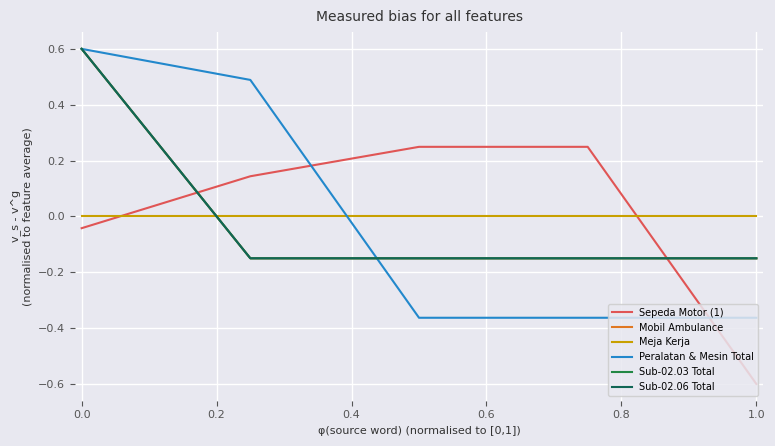

Is this an area chart (filled region under the line)?

No